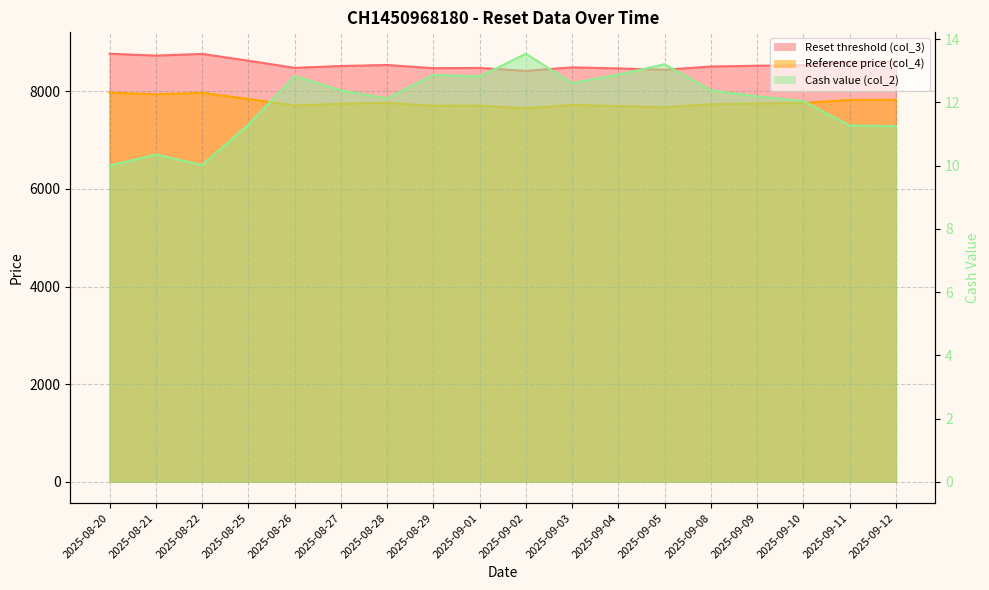

What value does the Cash value (col_2) series have at 2025-09-11?

11.3